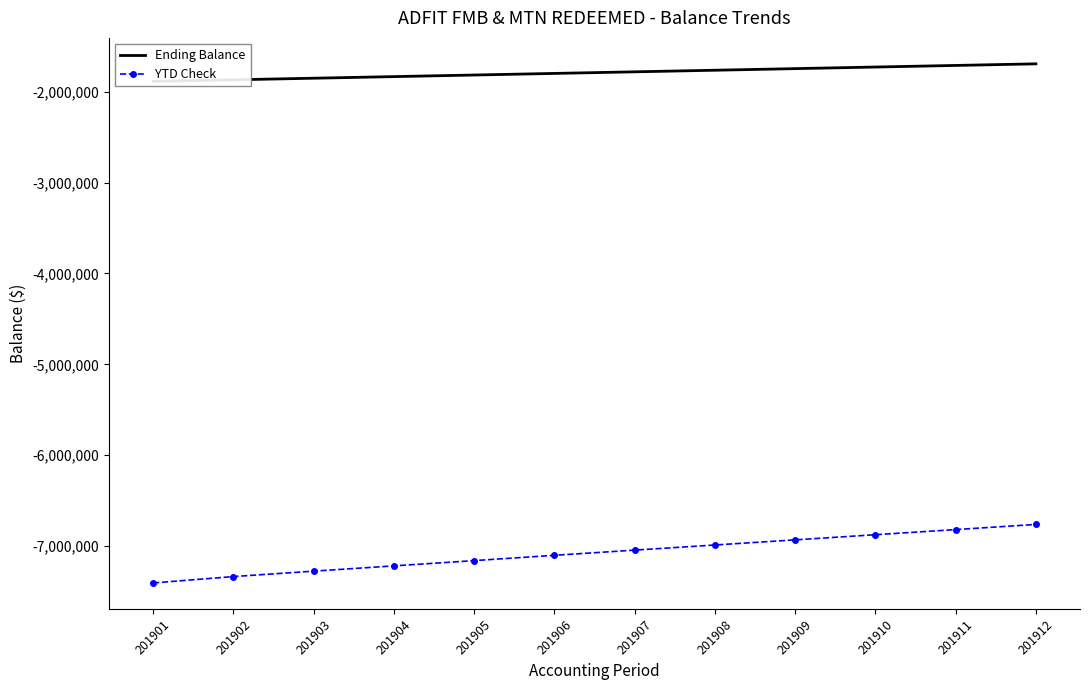

Which series has the largest total across all categories?

Ending Balance